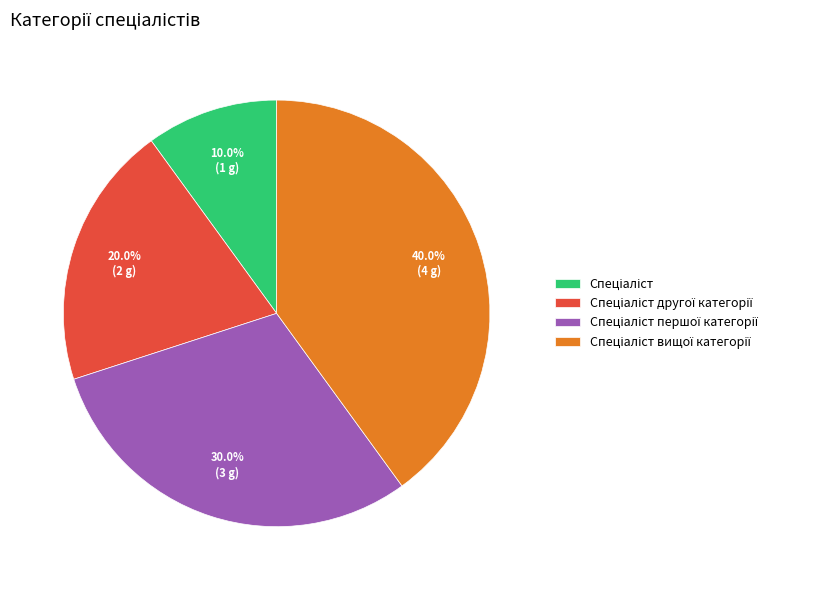

Does any single category account for the majority?

No